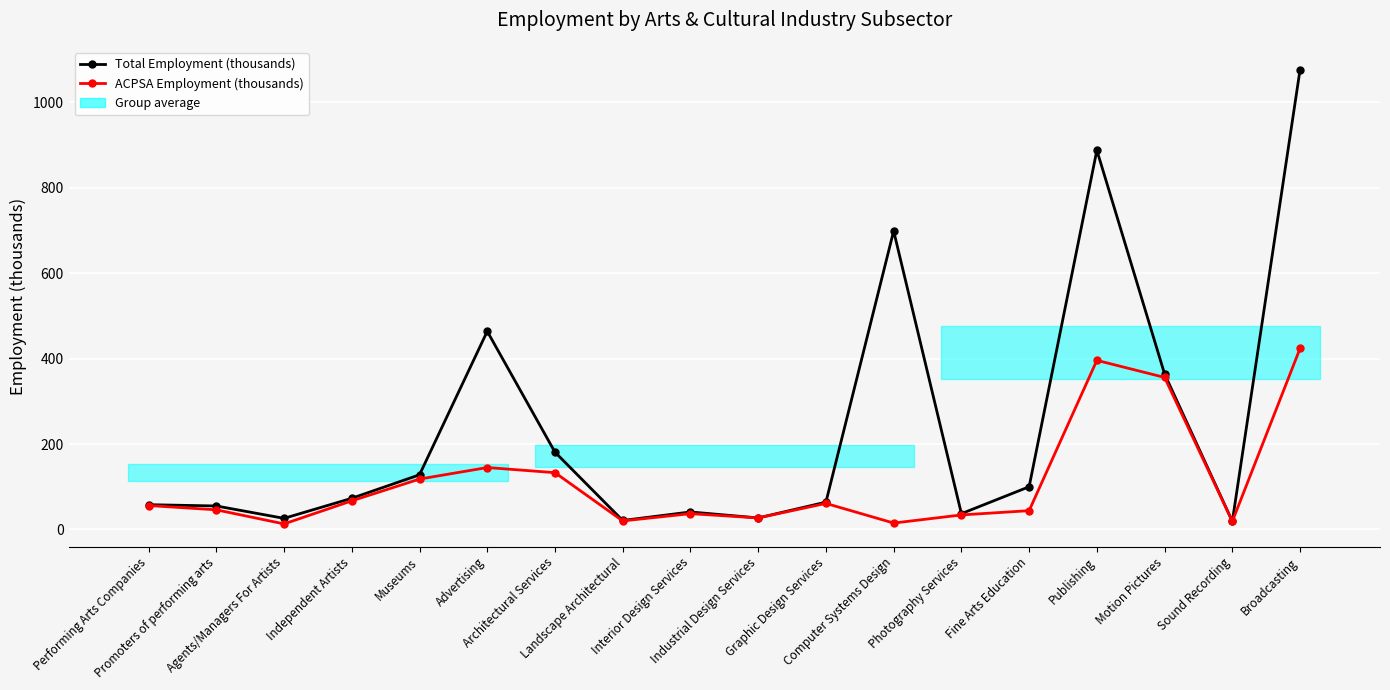

Rank the series by their maximum value, from lowest to highest.

ACPSA Employment (thousands), Total Employment (thousands)